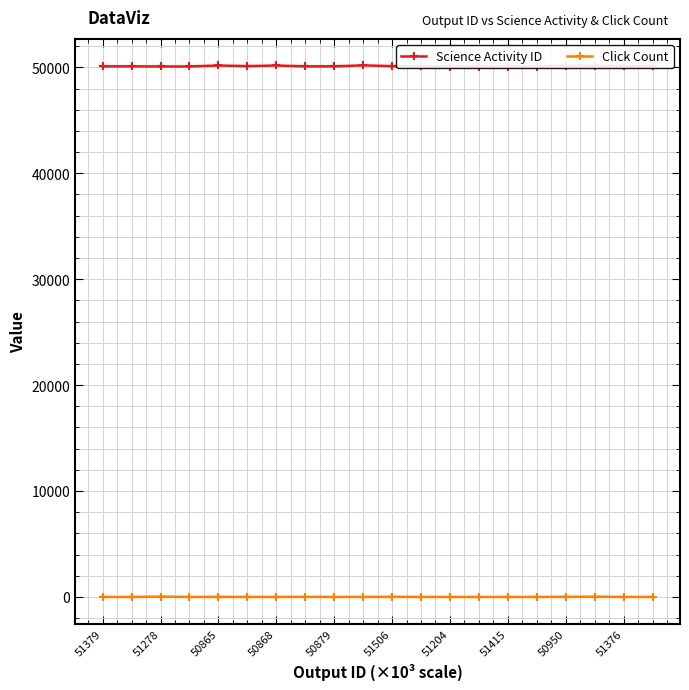

Does the chart have visible grid lines?

Yes